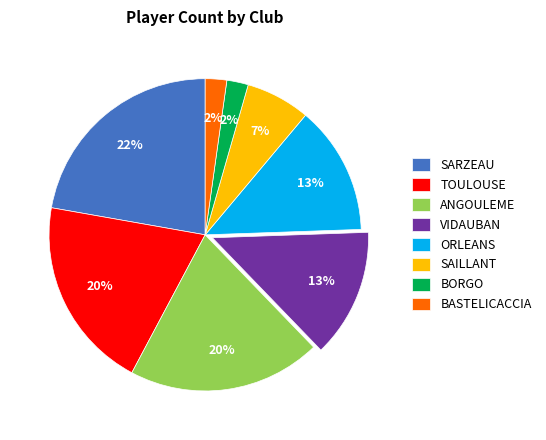

Do SARZEAU and BORGO together represent more than half of the pie?

No